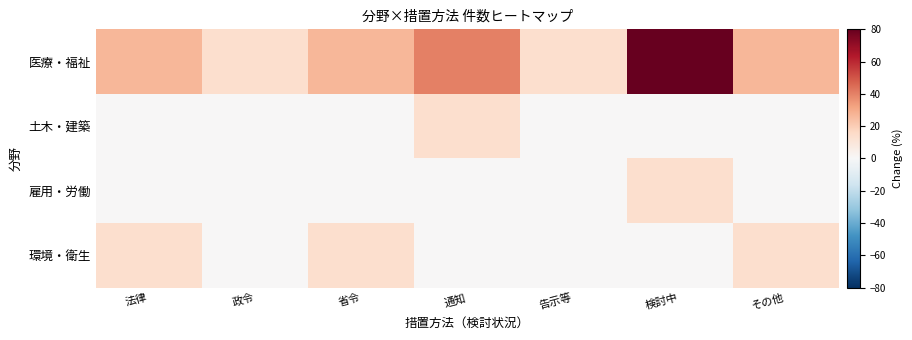

Between 告示等 and 省令, which is larger?

省令